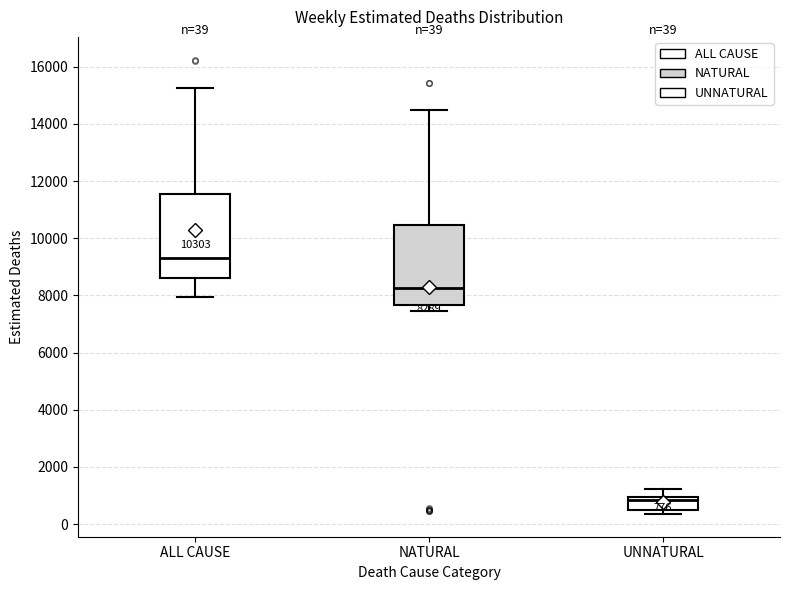

Which box has the highest median line?

ALL CAUSE